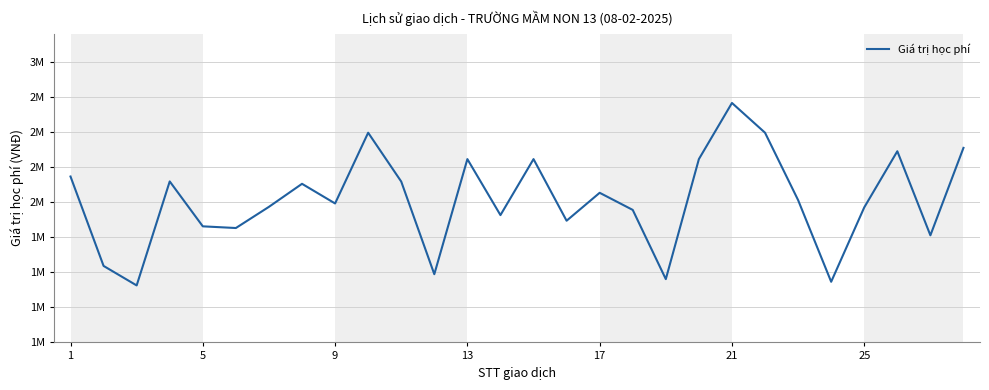

What is the minimum value shown in the chart?

1406000